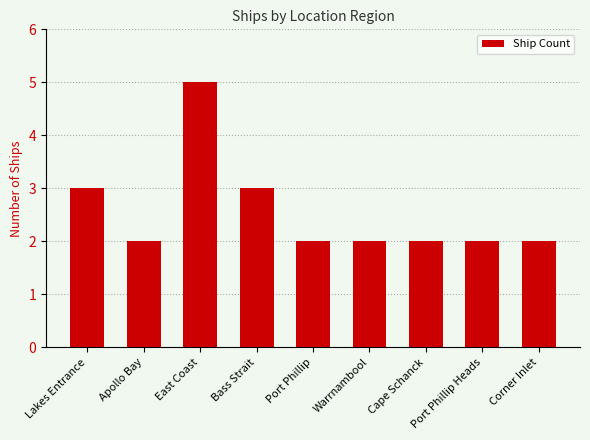

Count the number of data series in this chart.

1